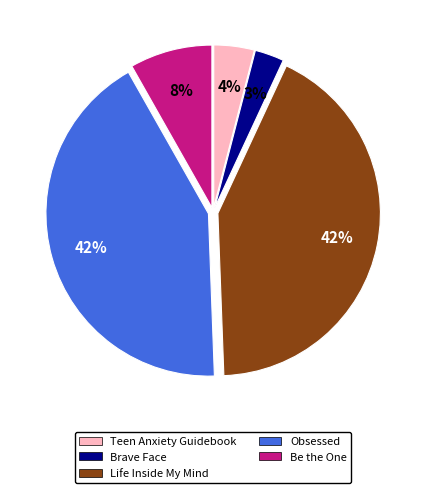

Count the number of slices in the pie.

5